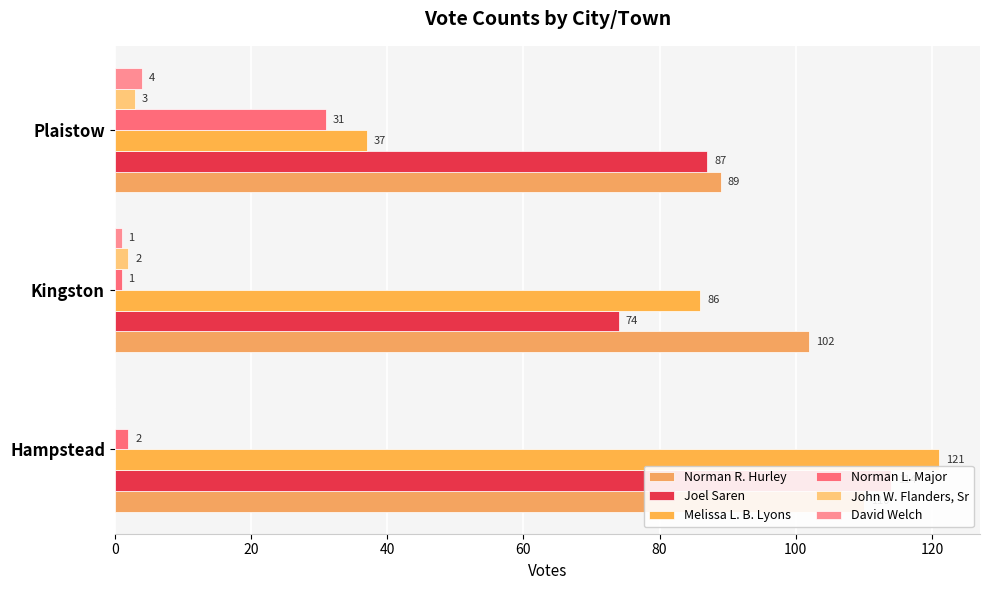

How many John W. Flanders, Sr values are between 0 and 3?

3